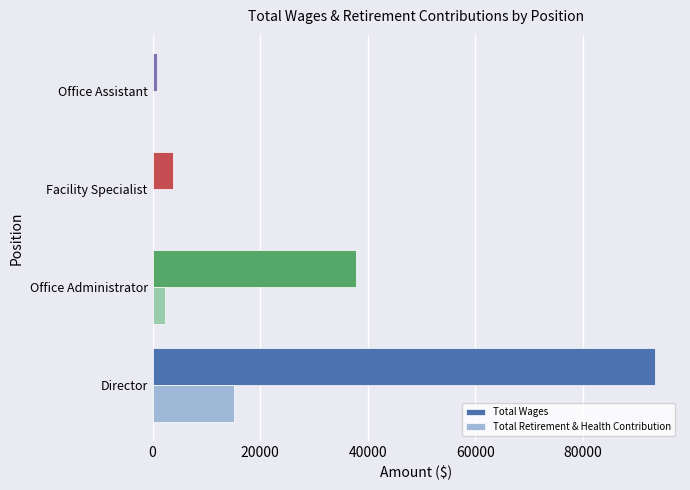

The Total Wages series shows 14400 at Office Administrator. True or false?

False